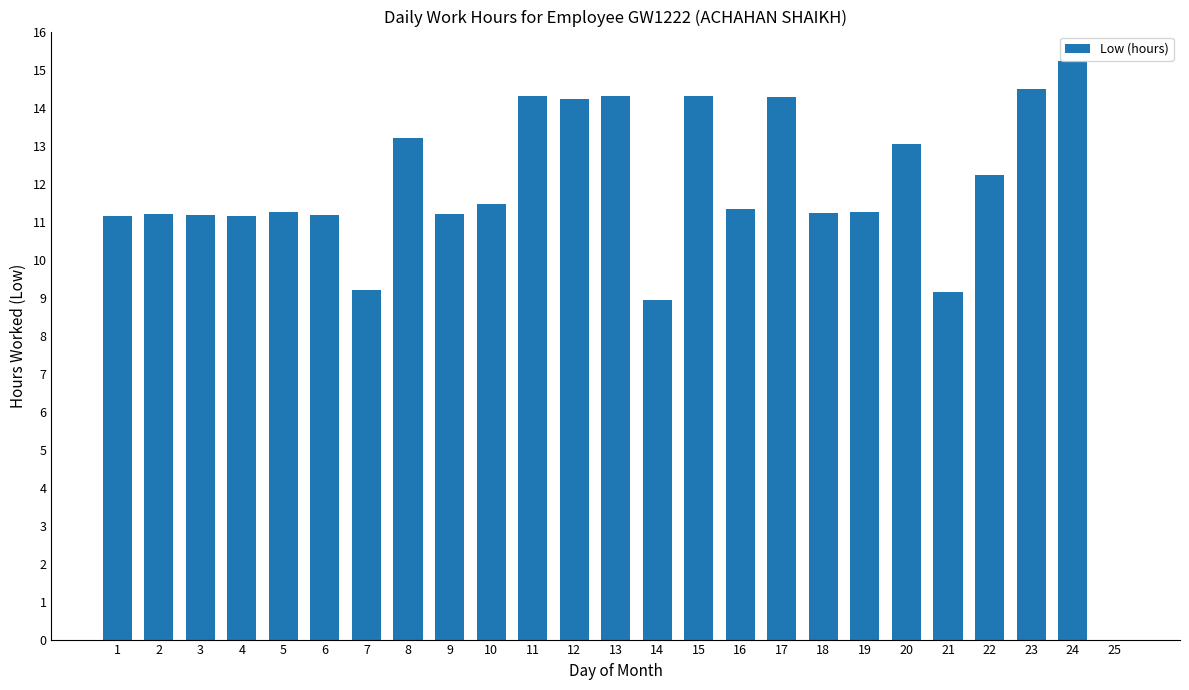

At which label is the value closest to 7?

14